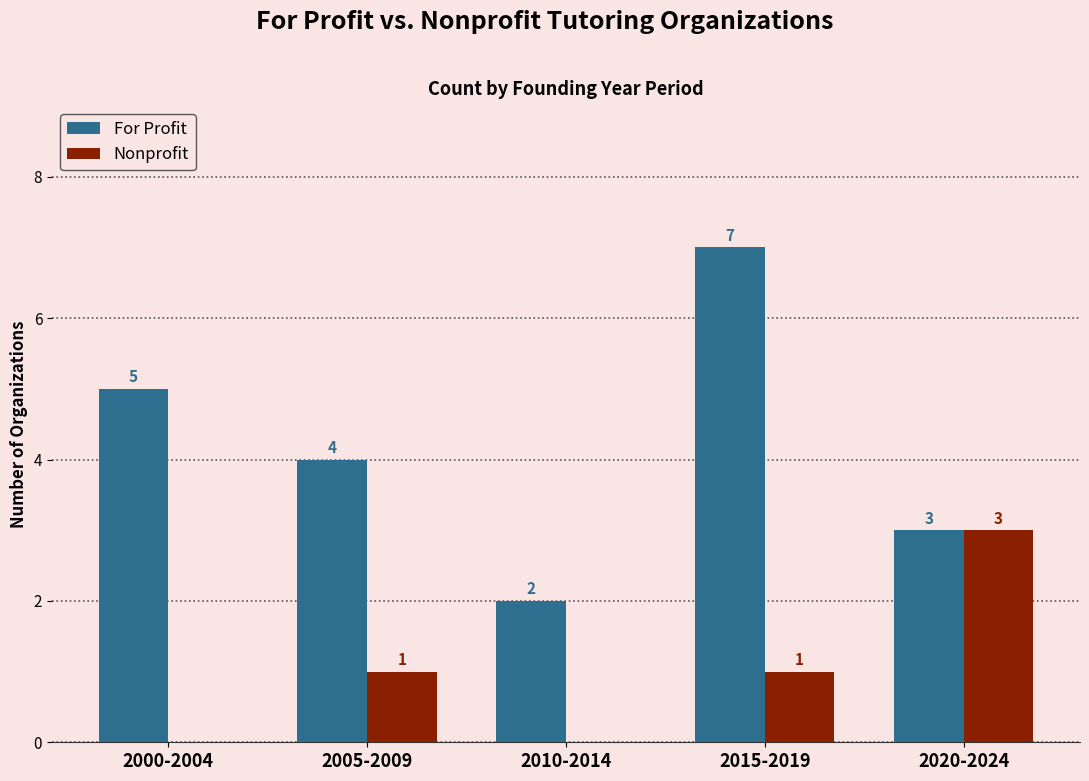

What is the spread (max minus min) of values at 2010-2014?

2